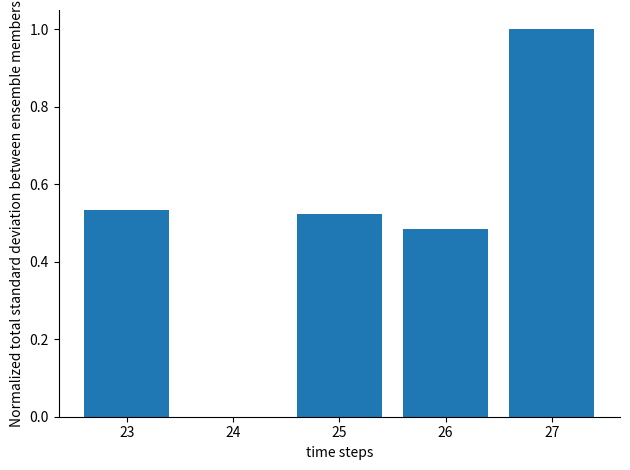

Between 23 and 27, which is larger?

27